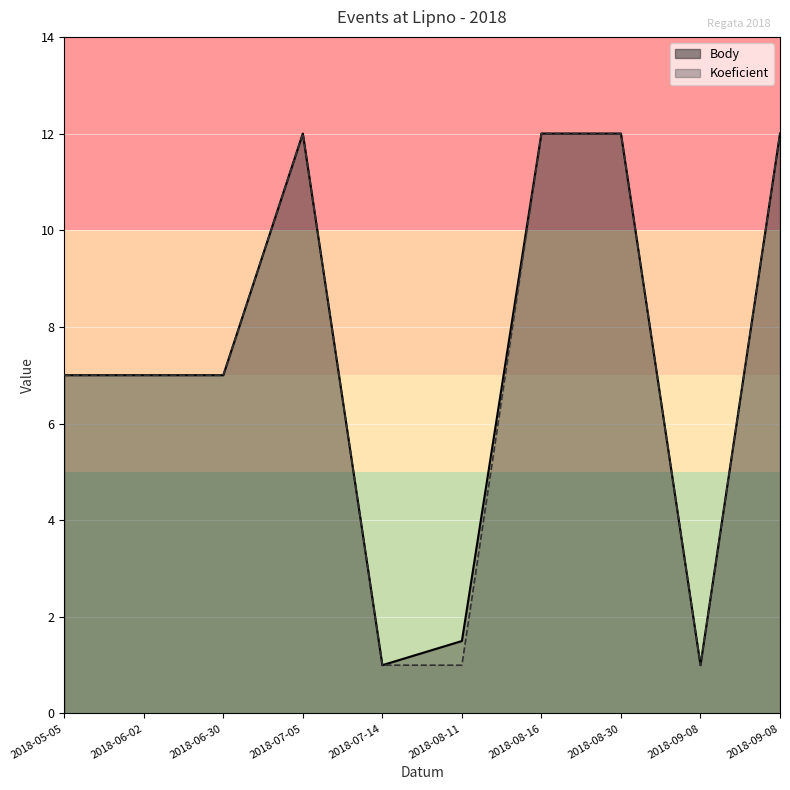

What is the sum of the Koeficient values at 2018-09-08 and 2018-09-08?

13.0